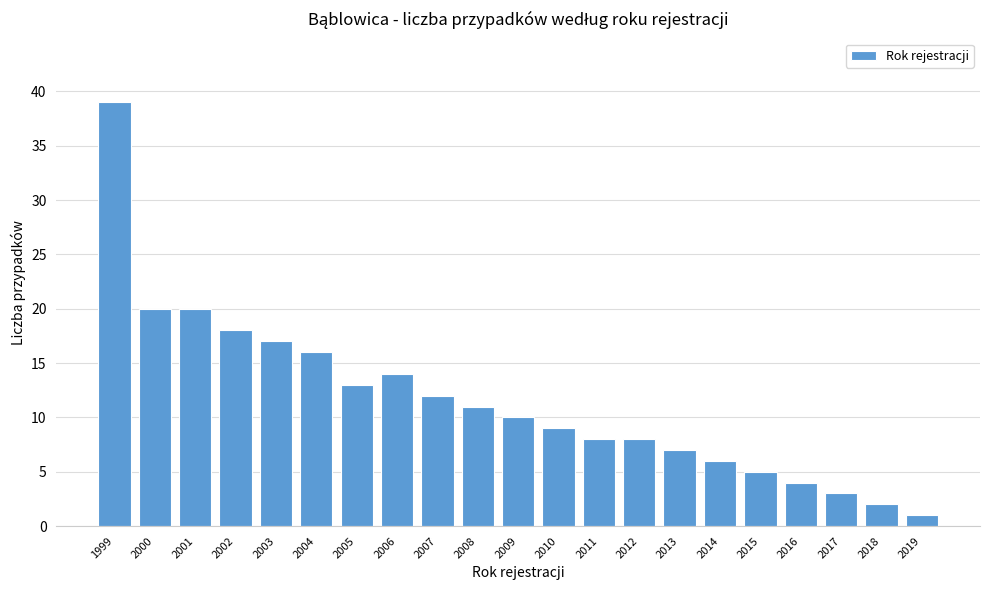

Reading left to right, what are all the values shown in this chart?

39	20	20	18	17	16	13	14	12	11	10	9	8	8	7	6	5	4	3	2	1